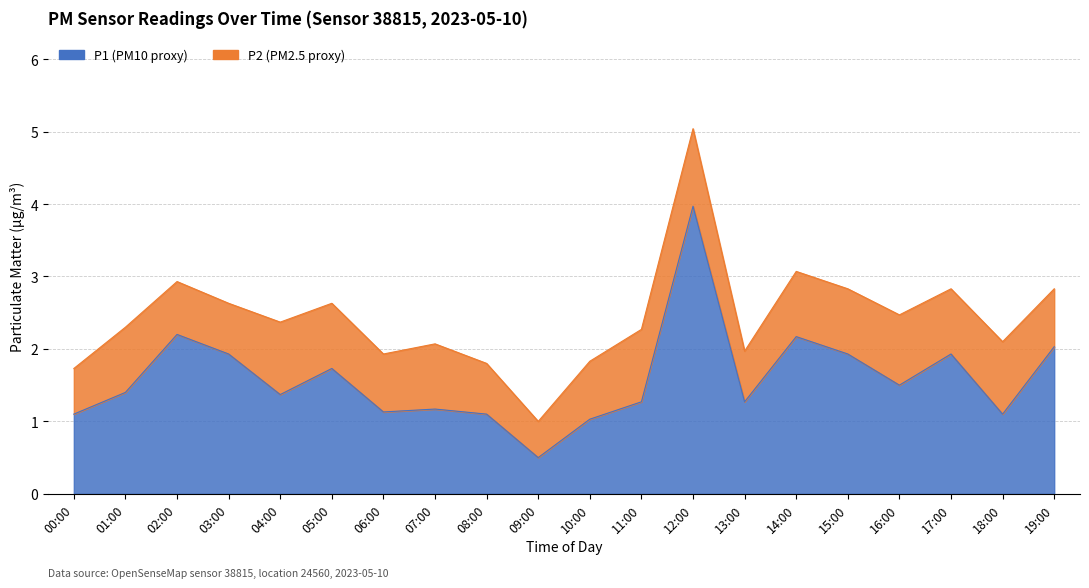

How many data points are less than 1?

1